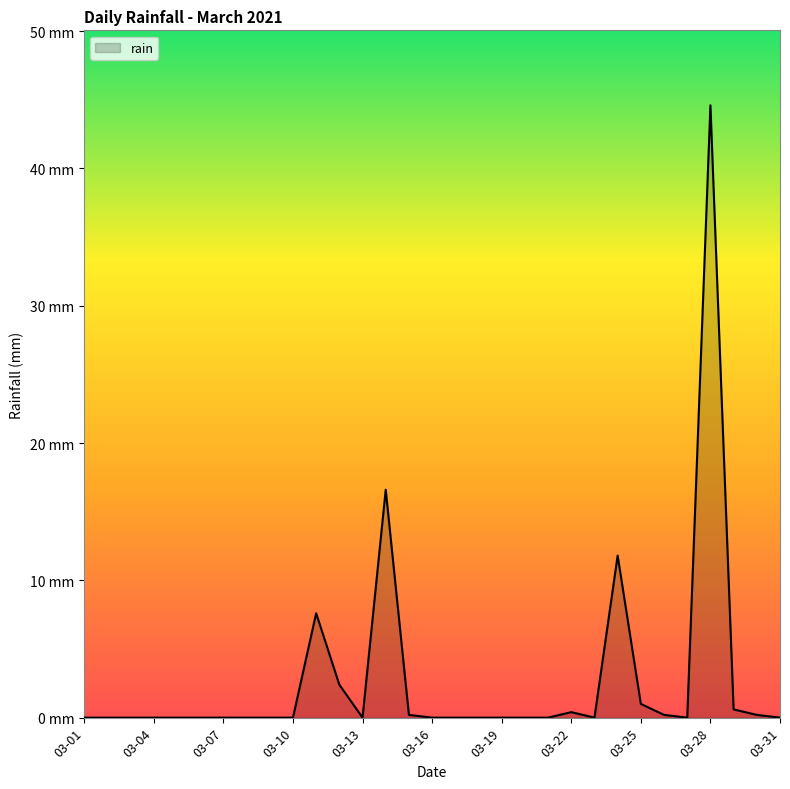

Is this an area chart (filled region under the line)?

Yes